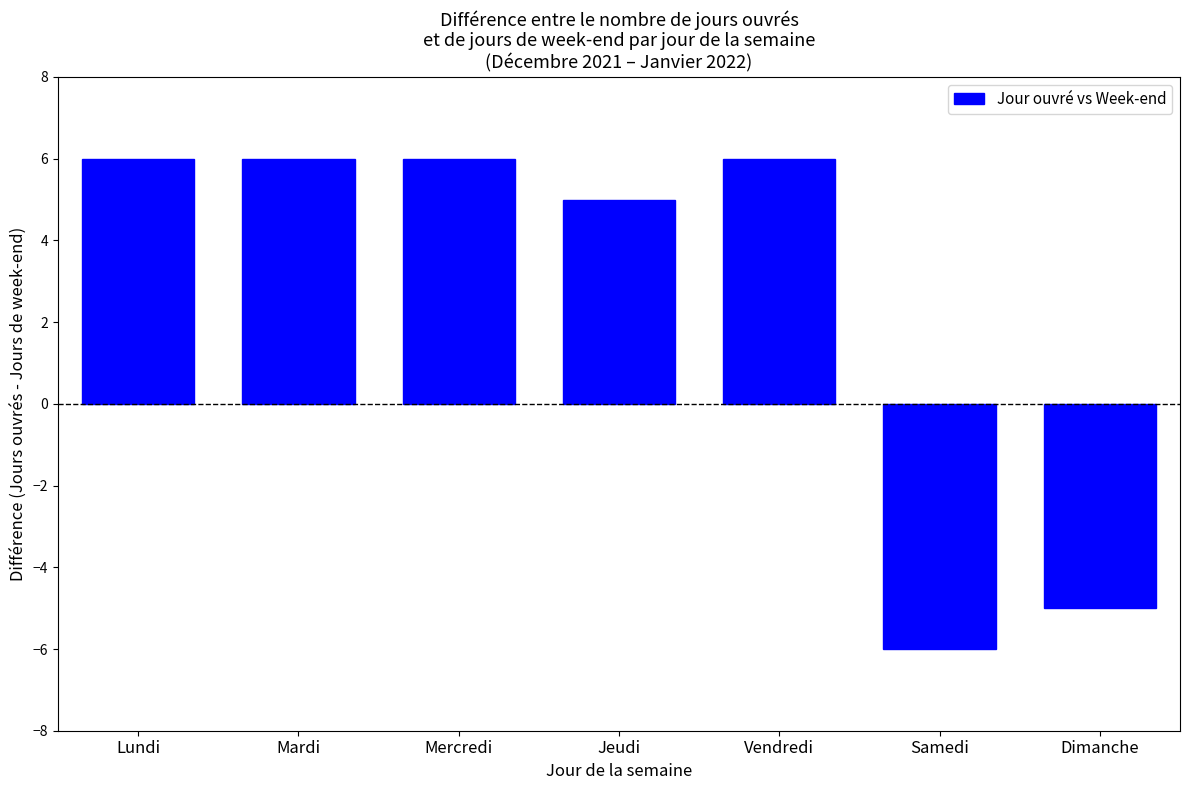

Which has a higher value, Jeudi or Samedi?

Jeudi